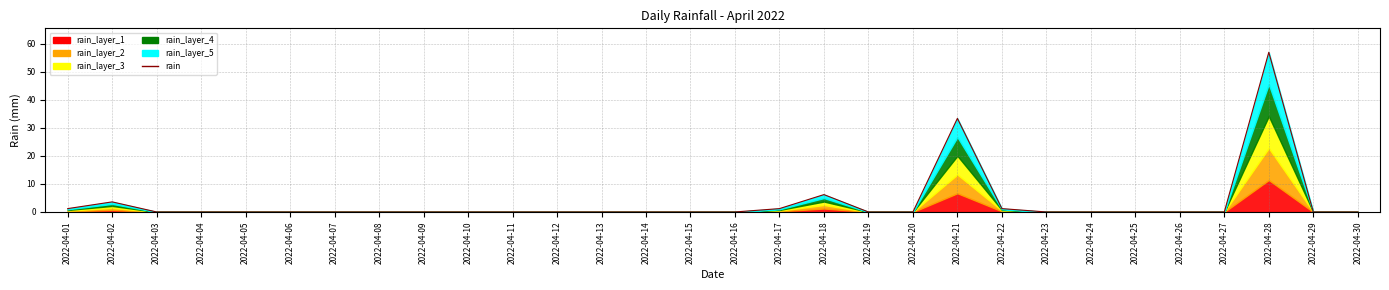

Which has a higher value, 2022-04-25 or 2022-04-16?

2022-04-25